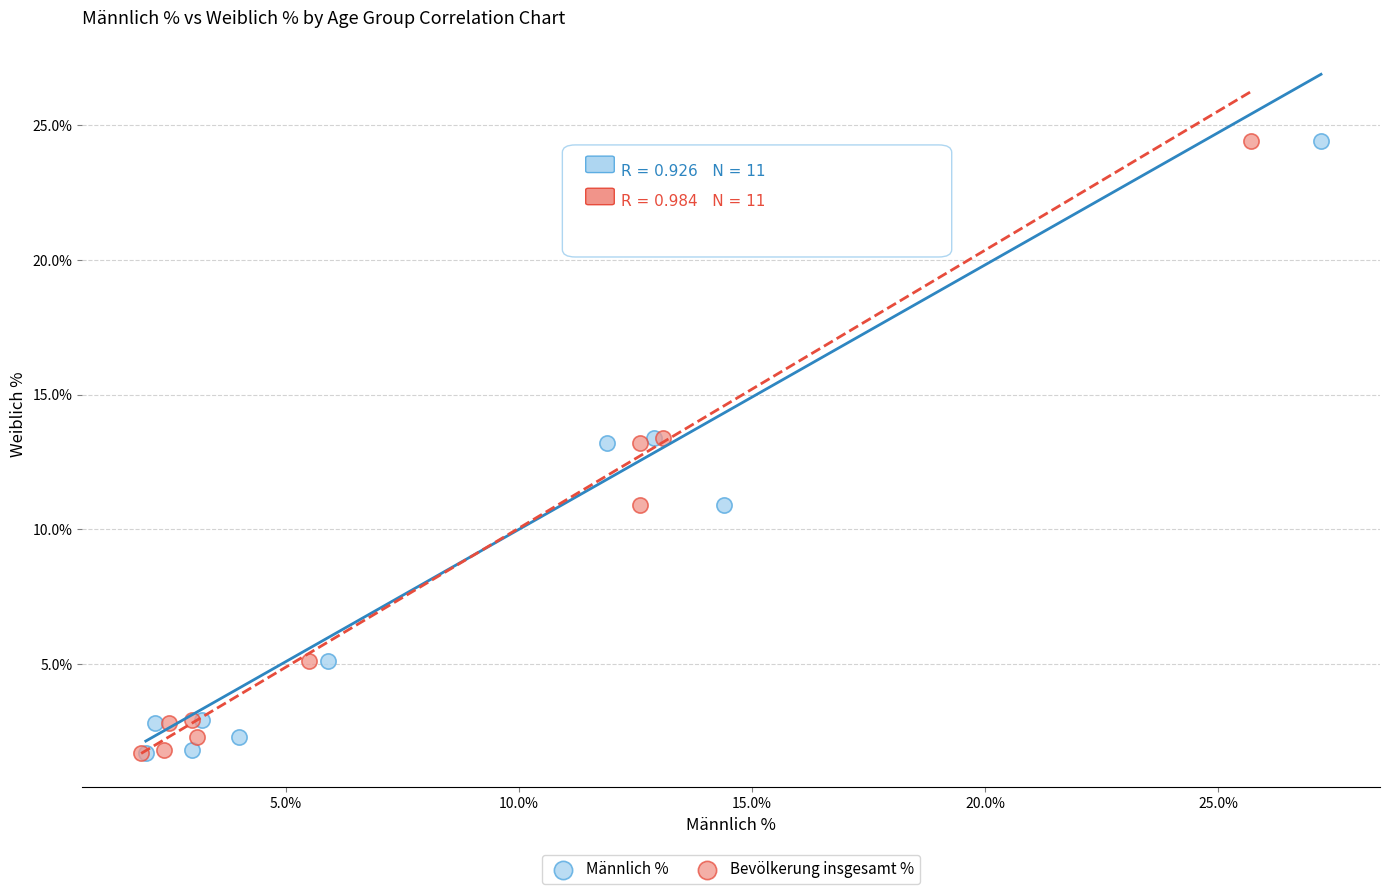

What are all the series names shown in the legend?

Männlich %, Bevölkerung insgesamt %